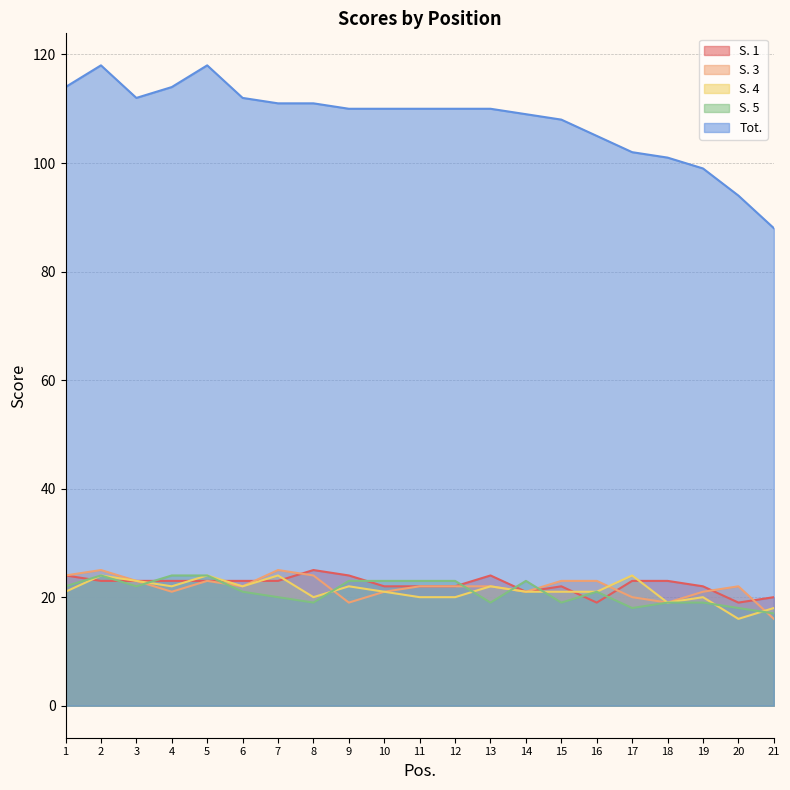

What is the minimum value for S. 4?

16